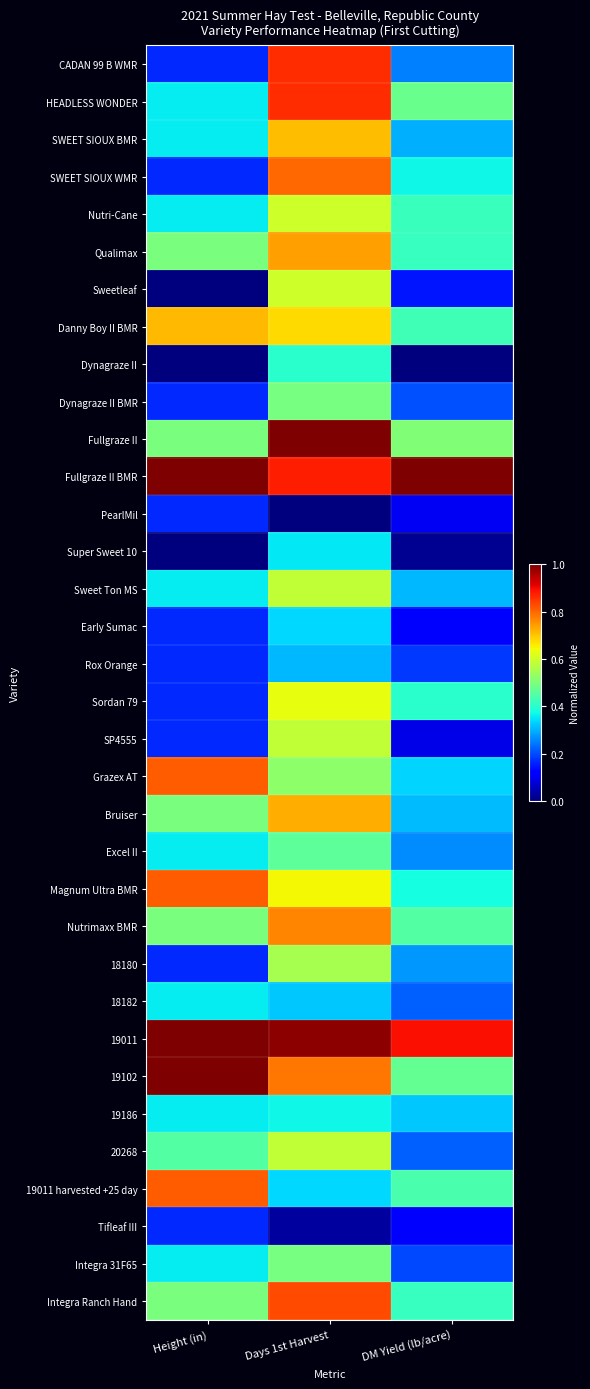

Rank the series at DM Yield (lb/acre) from lowest to highest value.

Dynagraze II, Super Sweet 10, SP4555, PearlMil, Early Sumac, Tifleaf III, Sweetleaf, Rox Orange, Integra 31F65, Dynagraze II BMR, 20268, 18182, CADAN 99 B WMR, Excel II, 18180, SWEET SIOUX BMR, Sweet Ton MS, Bruiser, 19186, Grazex AT, SWEET SIOUX WMR, Magnum Ultra BMR, Sordan 79, Qualimax, Integra Ranch Hand, Nutri-Cane, Danny Boy II BMR, 19011 harvested +25 day, Nutrimaxx BMR, 19102, HEADLESS WONDER, Fullgraze II, 19011, Fullgraze II BMR